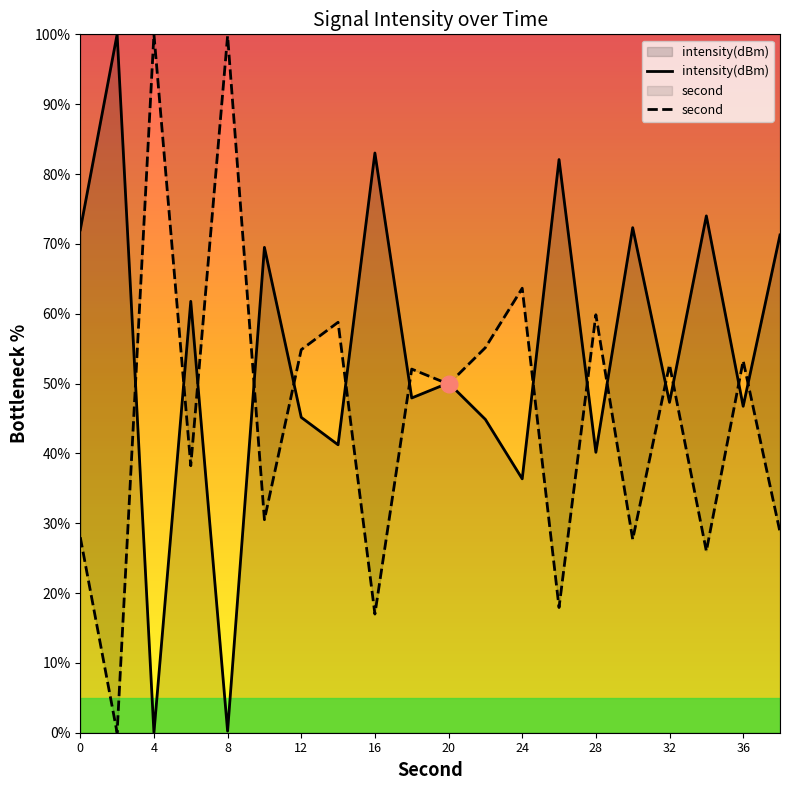

True or false: second has more than 0 points higher than both neighbors.

True